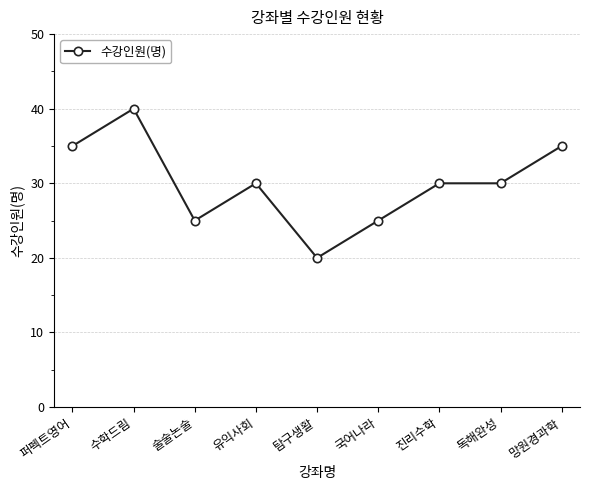

Approximately how many times larger is the value at 망원경과학 compared to 술술논술?

1.4